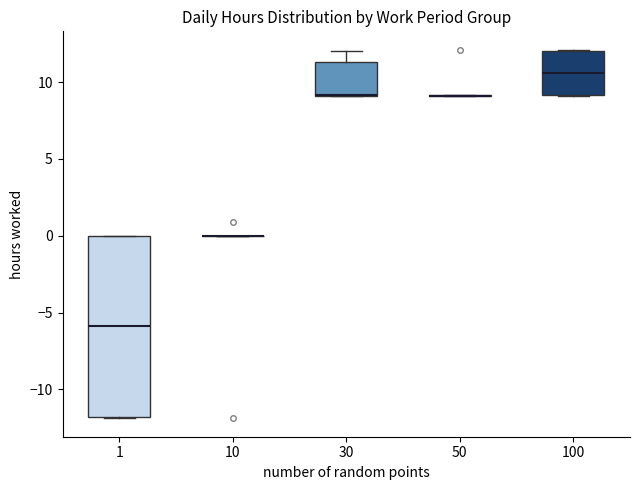

Where is the upper edge of the box at x = 100 on the y-axis? The values are not printed on the chart, so give them approximately, as read against the axis.

12.0